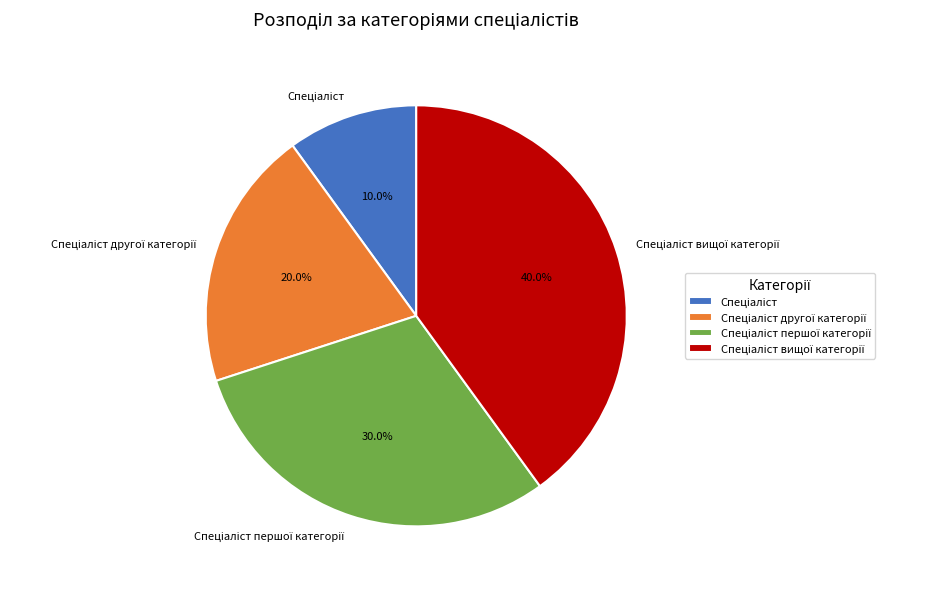

Does any single category account for the majority?

No